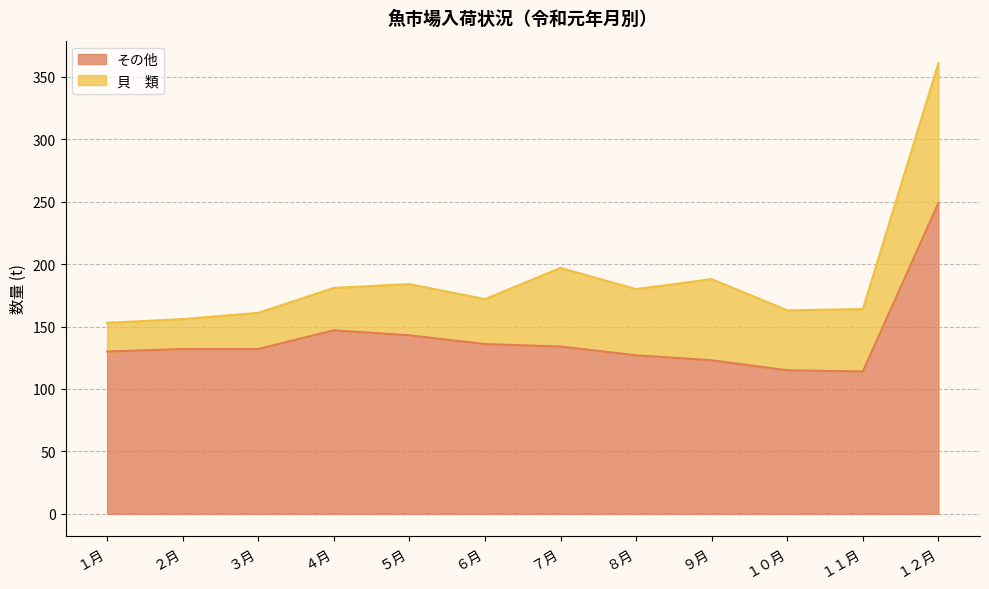

Between １２月 and ６月, which is larger?

１２月